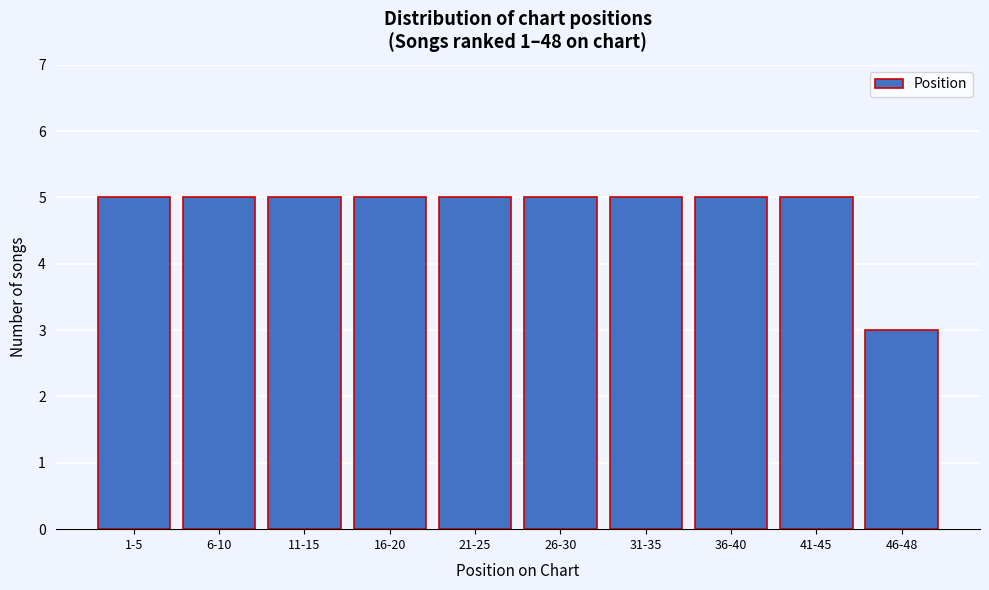

Reading left to right, what are all the values shown in this chart?

5	5	5	5	5	5	5	5	5	3